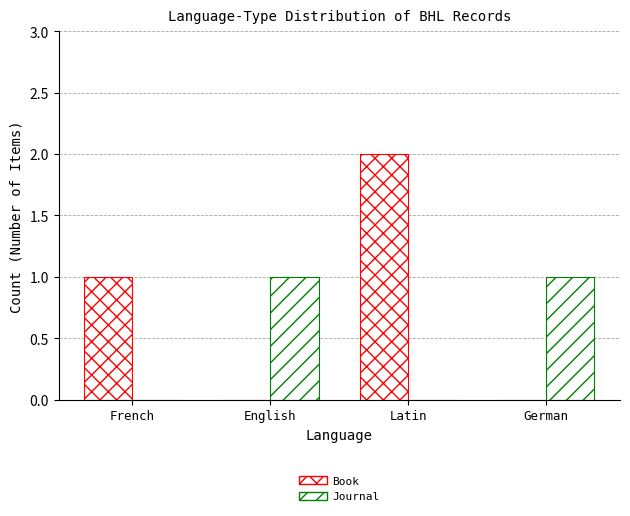

List the series in order of their overall mean, lowest first.

Journal, Book